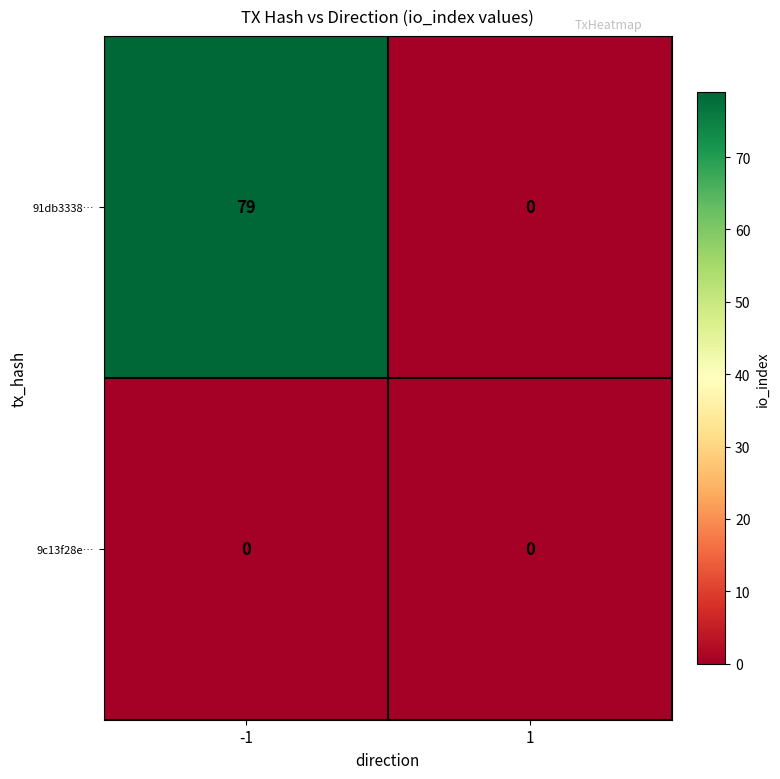

The 9c13f28e… series shows 0 at 1. True or false?

True